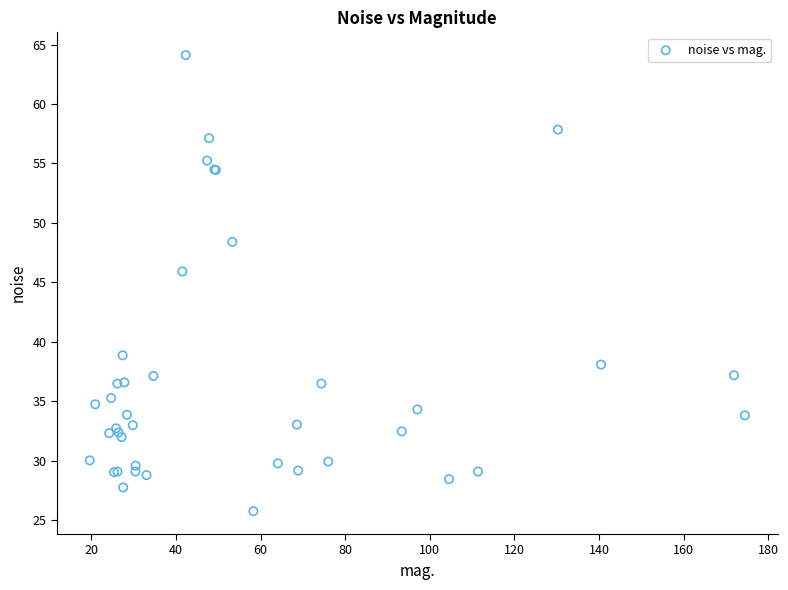

What Y value in the scatter plot is closest to 44?

45.9